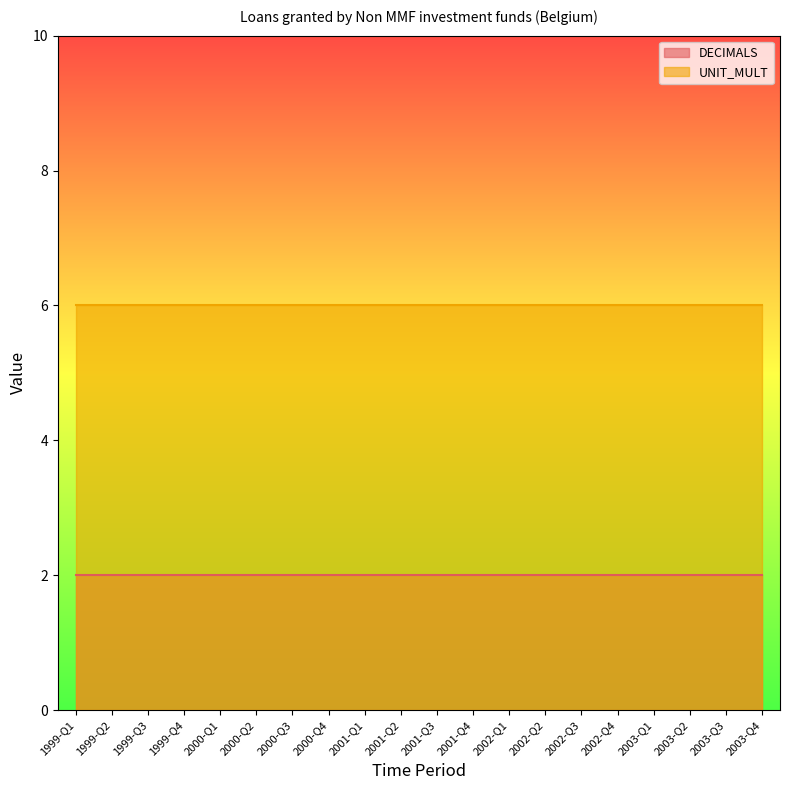

What is the sum of the UNIT_MULT values at 1999-Q1 and 2001-Q4?

12